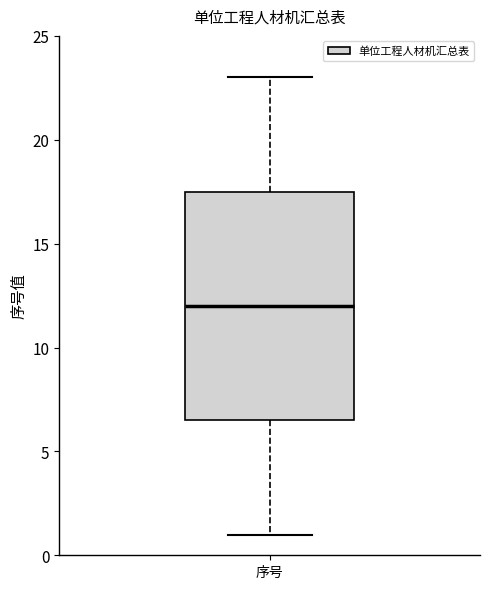

Transcribe this box plot: give where the median line is, the range the box spans, and where the two whiskers end, as read against the y-axis. The values are not printed on the chart, so give them approximately, as read against the axis.

median 12.0, box 6.5 to 17.5, whiskers 1.0 to 23.0